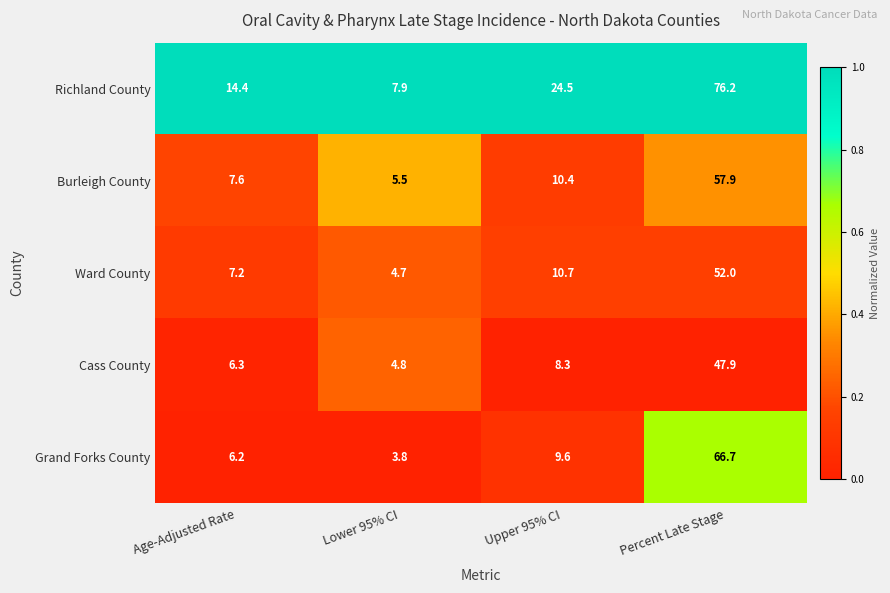

What is the approximate value of Burleigh County at Lower 95% CI?

5.5